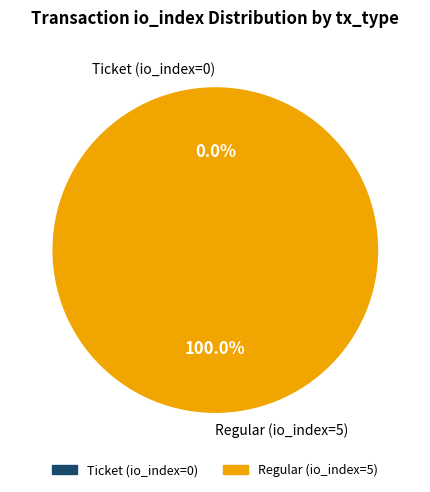

What percentage do Ticket (io_index=0) and Regular (io_index=5) together represent?

100.0%